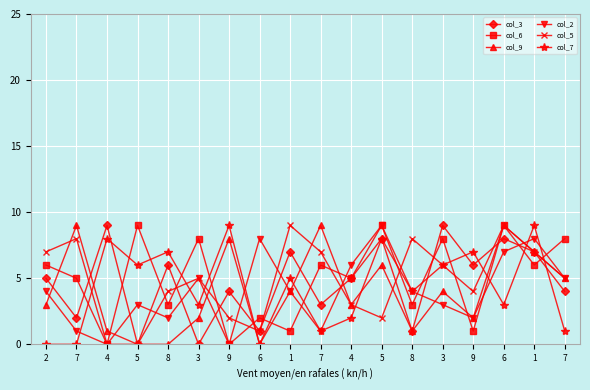

Which series has the largest total across all categories?

col_6